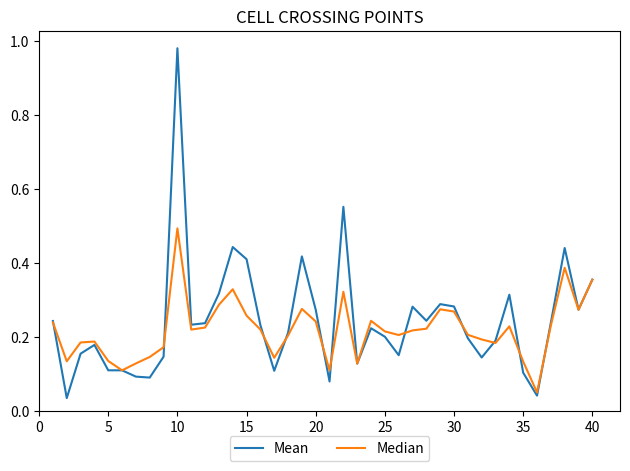

What are all the series names shown in the legend?

Mean, Median